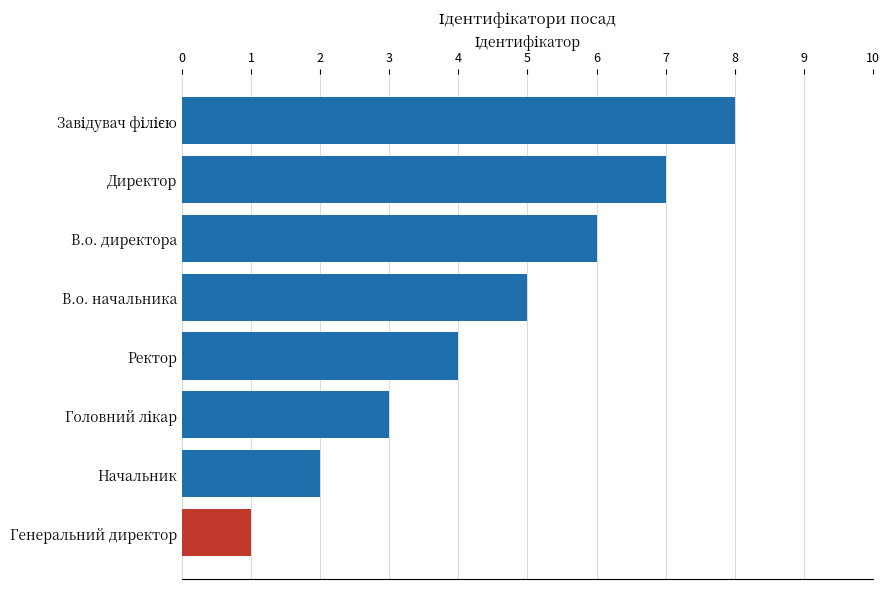

What is the difference between the maximum and minimum values?

7